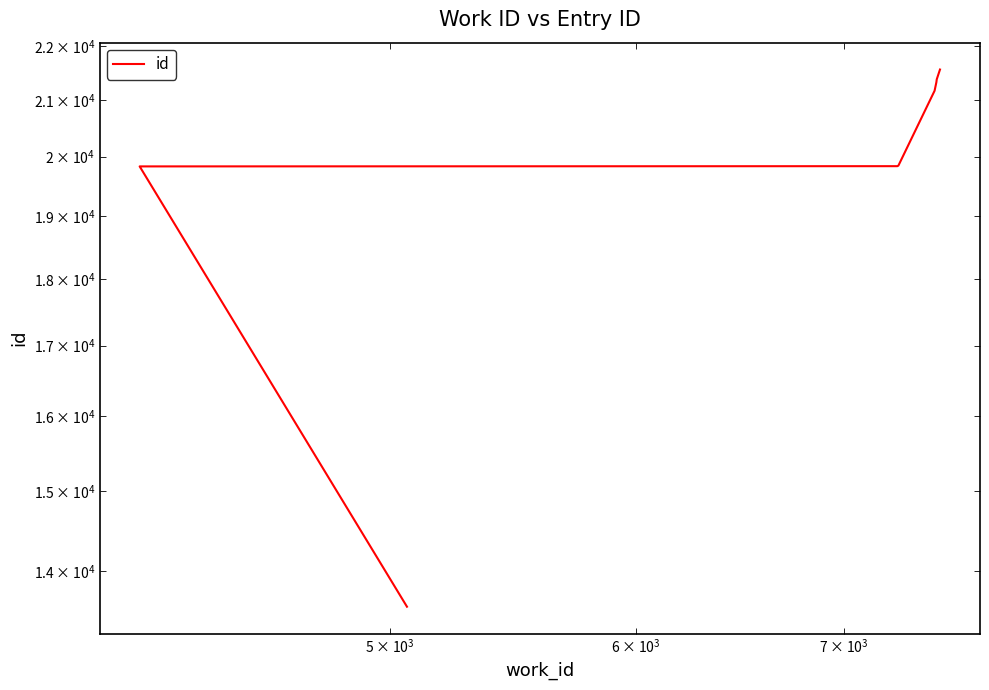

Reading left to right, what are all the values shown in this chart?

13580	19834	19838	19848	21168	21293	21325	21377	21558